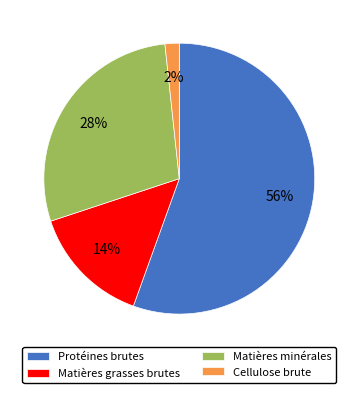

Rank the categories by value from lowest to highest.

Cellulose brute, Matières grasses brutes, Matières minérales, Protéines brutes